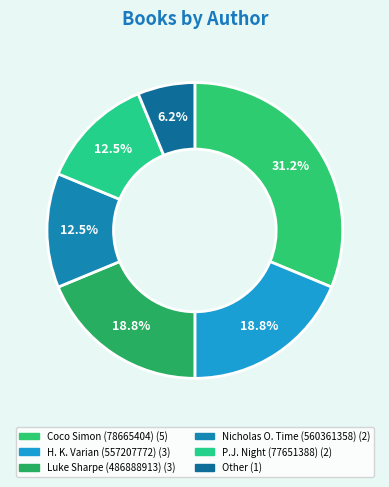

True or false: Coco Simon (78665404) accounts for 46% of the total.

False